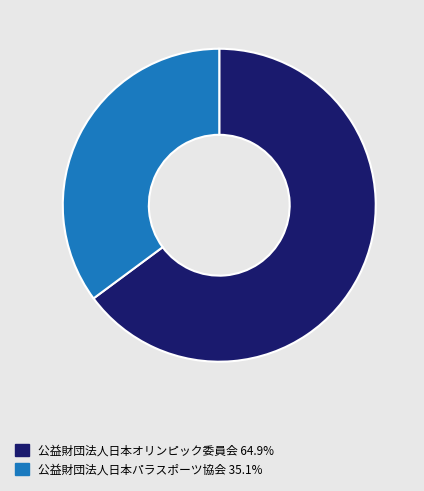

What is the largest slice in the pie chart?

公益財団法人日本オリンピック委員会